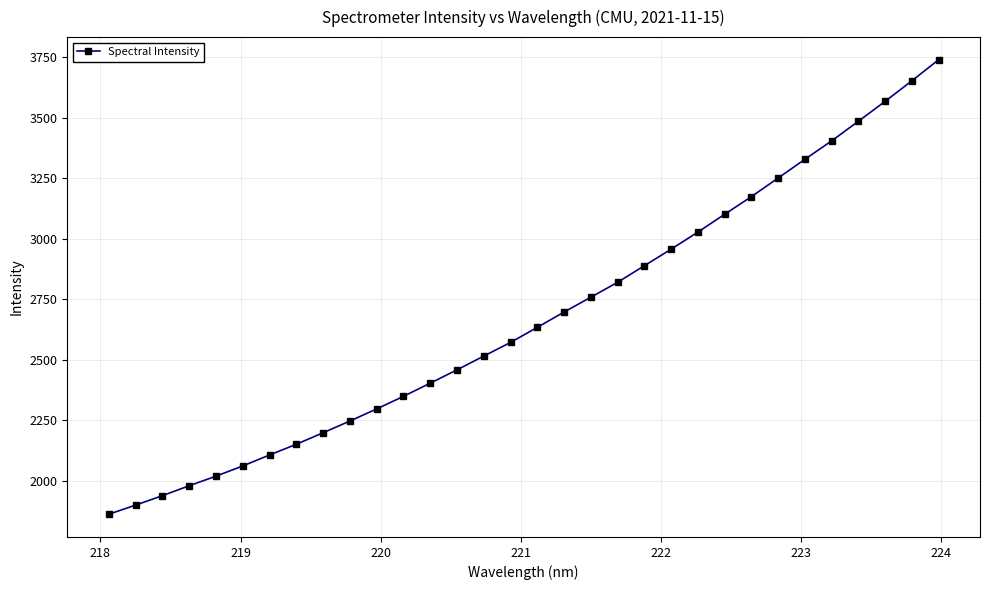

What is the average value?

2672.8